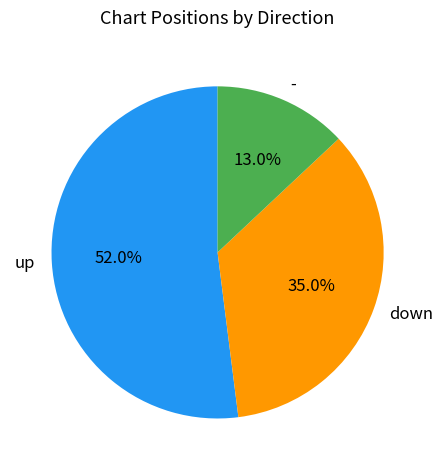

To the nearest percent, what is the combined percentage of - and down?

48%